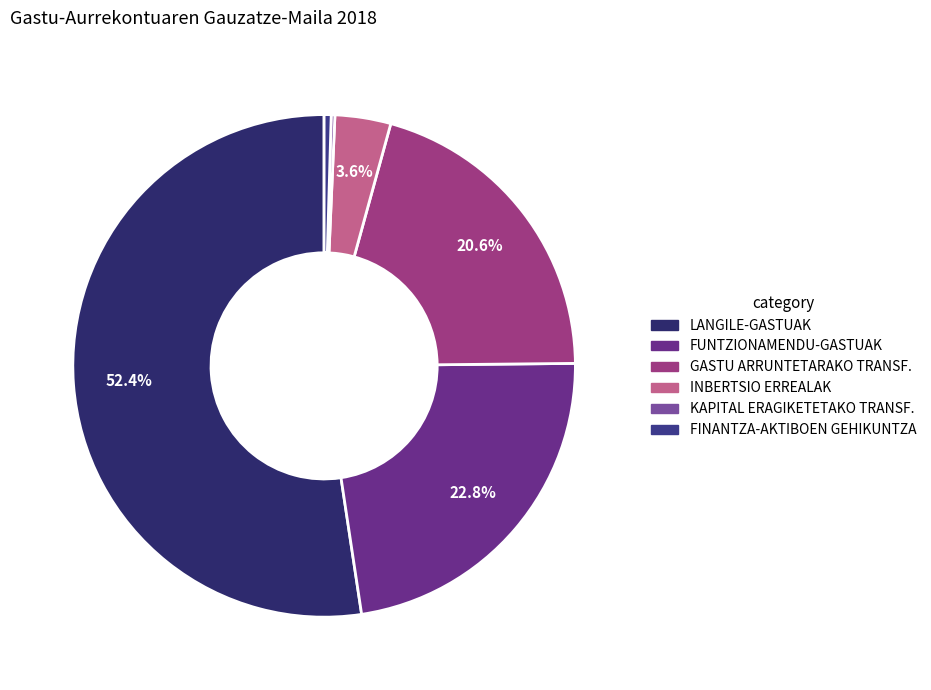

How many segments does this pie chart have?

6